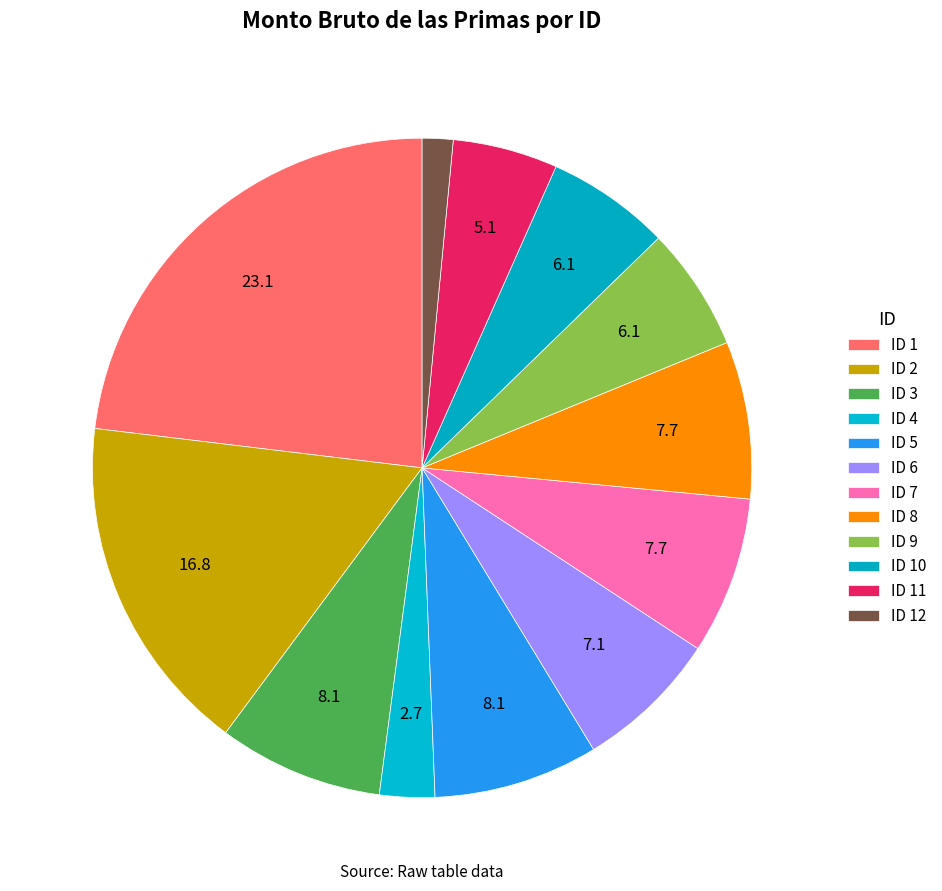

How many segments does this pie chart have?

12